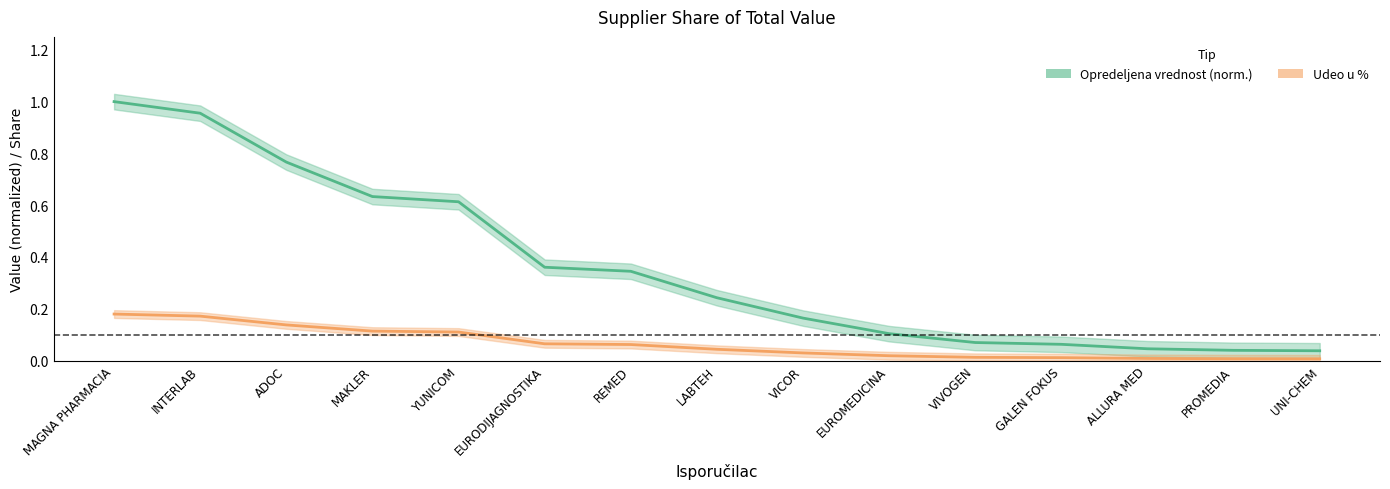

What is the difference between the second highest and minimum values in the Udeo u % series?

0.2